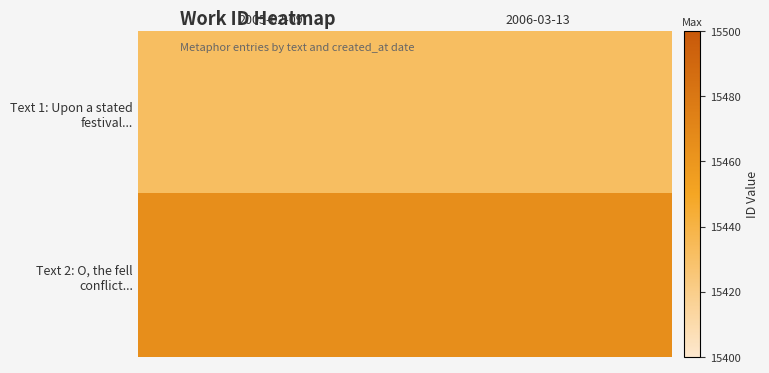

Which series has the largest total across all categories?

Text 2: O, the fell conflict...